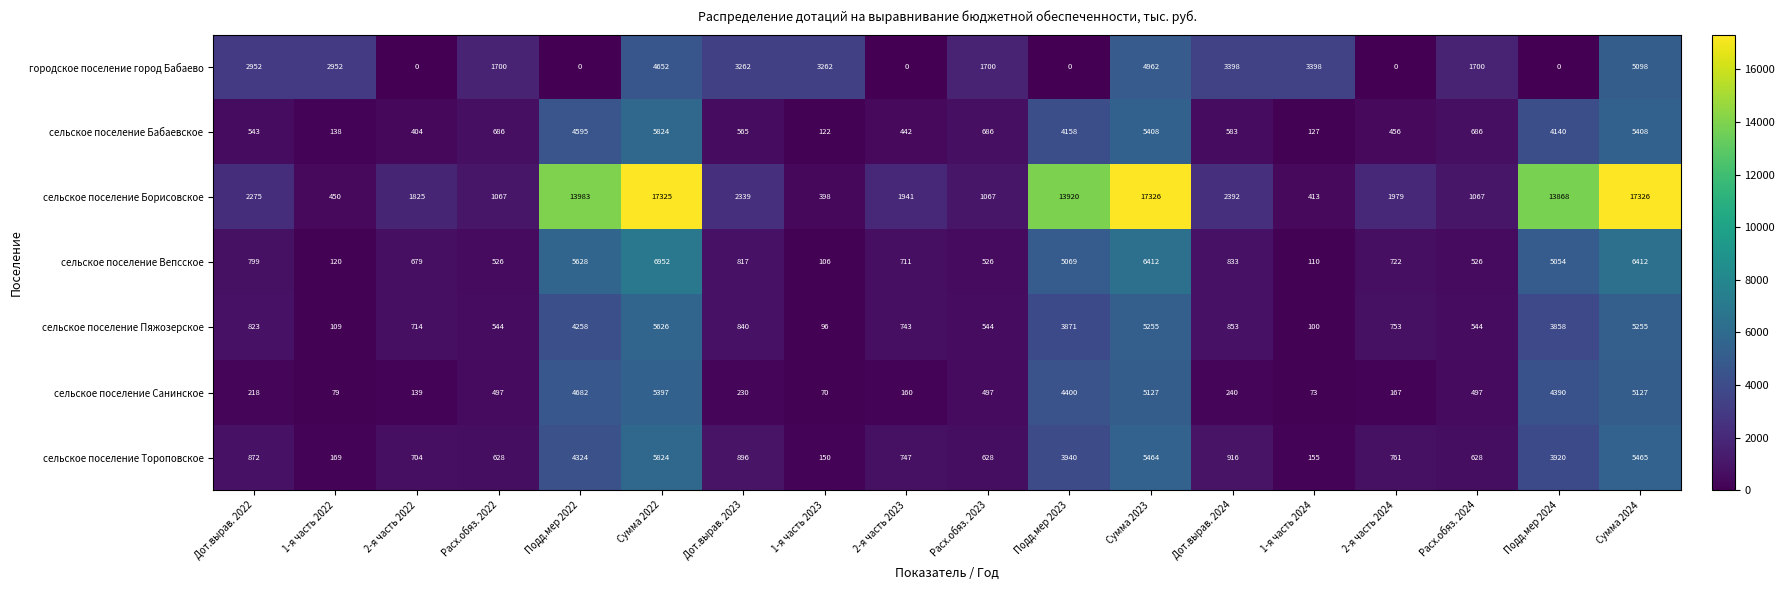

The value of сельское поселение Пяжозерское at 1-я часть 2024 is 135. True or false?

False